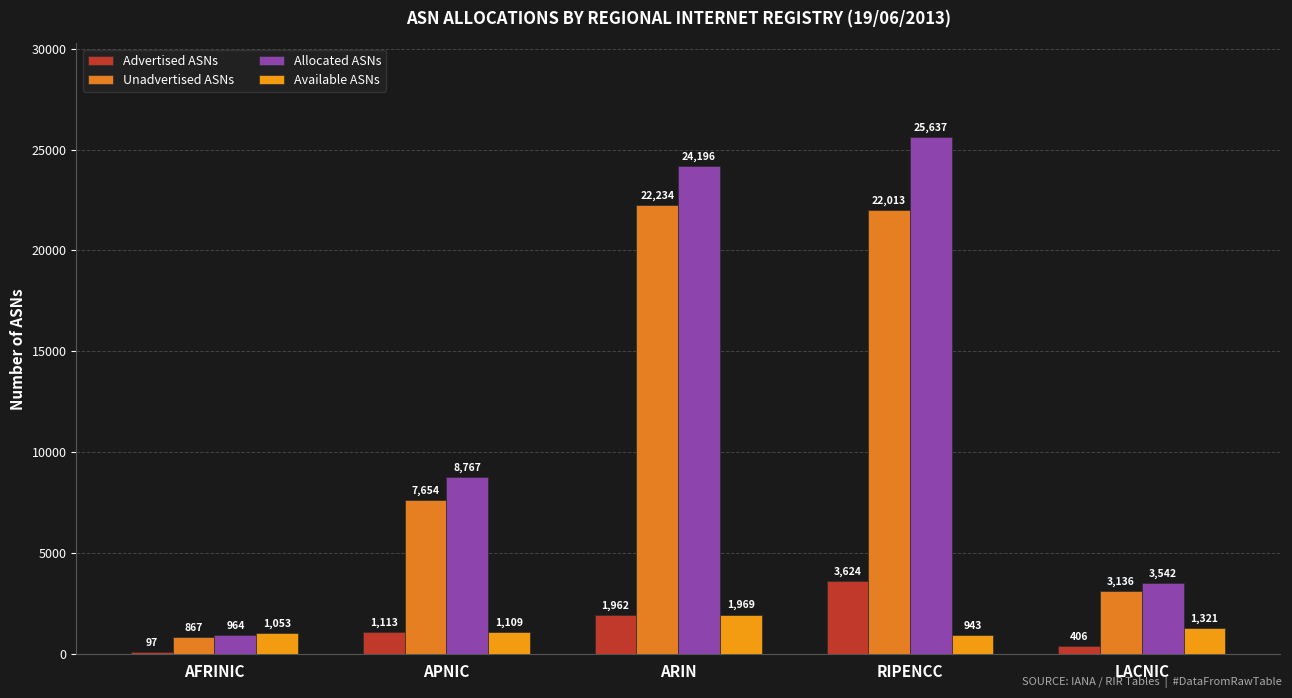

How many bars are there in each group?

4